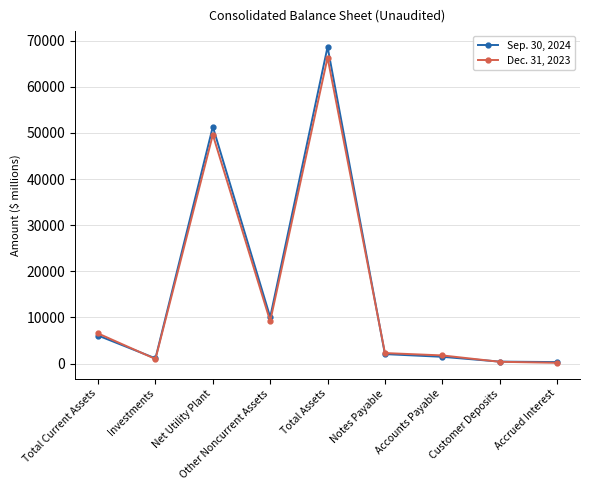

The value of Sep. 30, 2024 at Total Current Assets is 6080. True or false?

True